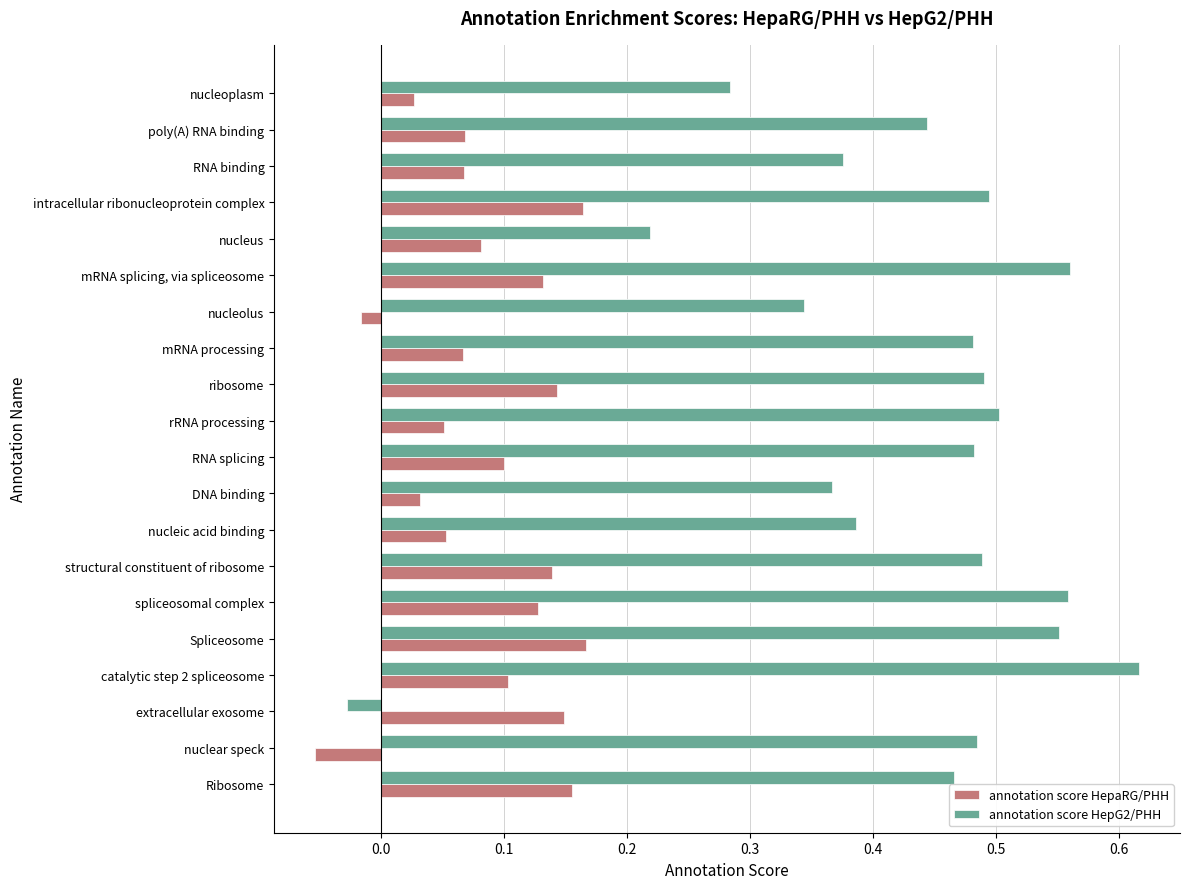

Is it true that annotation score HepaRG/PHH equals 0.1 at structural constituent of ribosome?

True